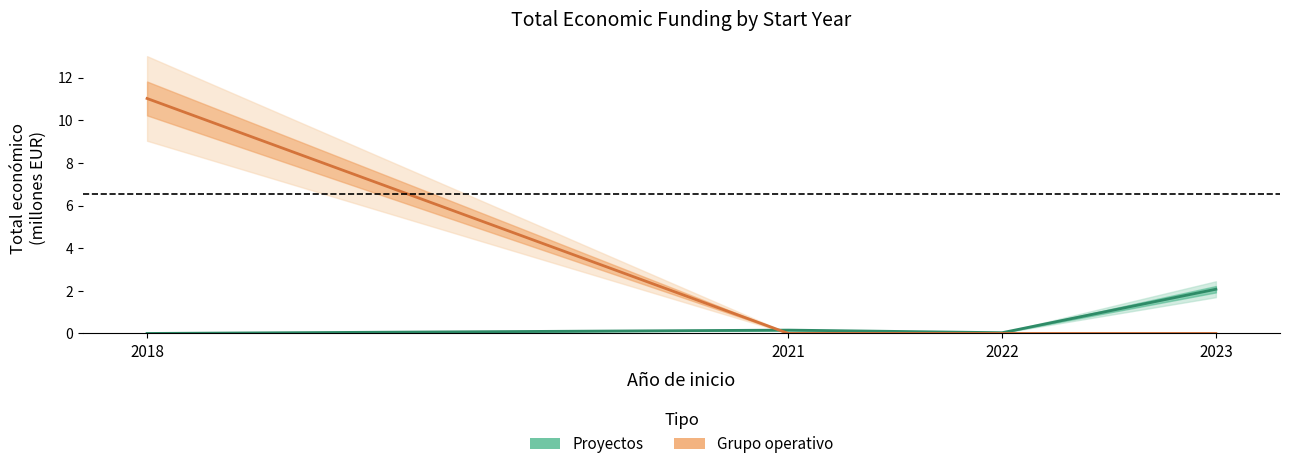

At 2018, list the series in order from smallest to largest.

Proyectos, Grupo operativo